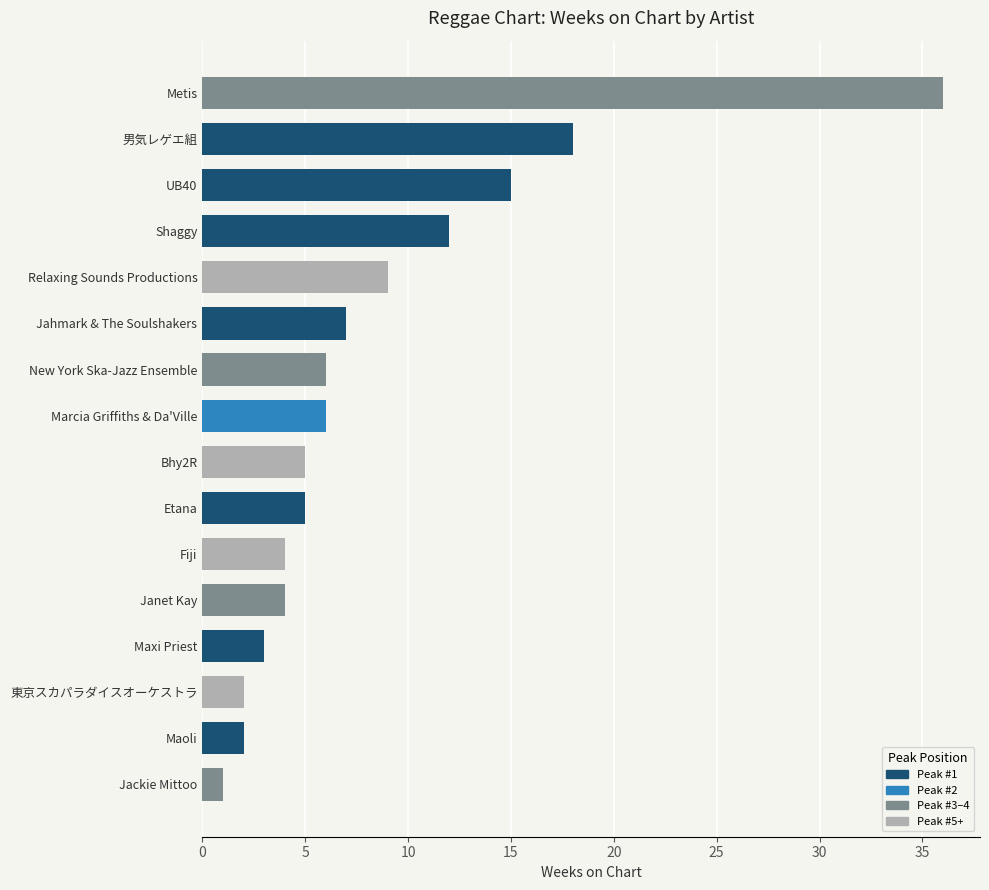

How many series are shown in this chart?

1